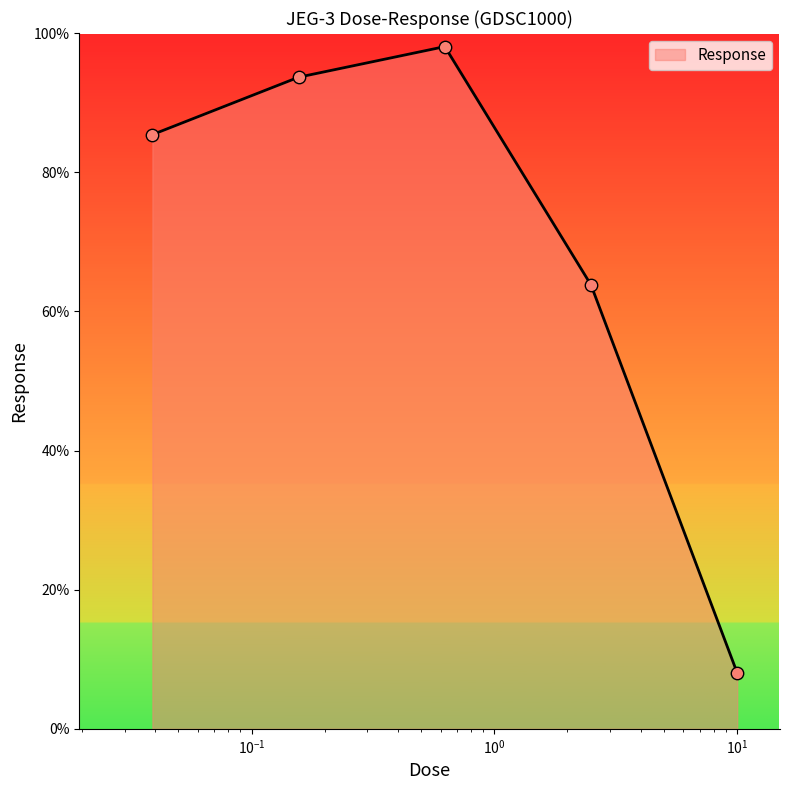

What is the difference between the maximum and minimum values?

90.0